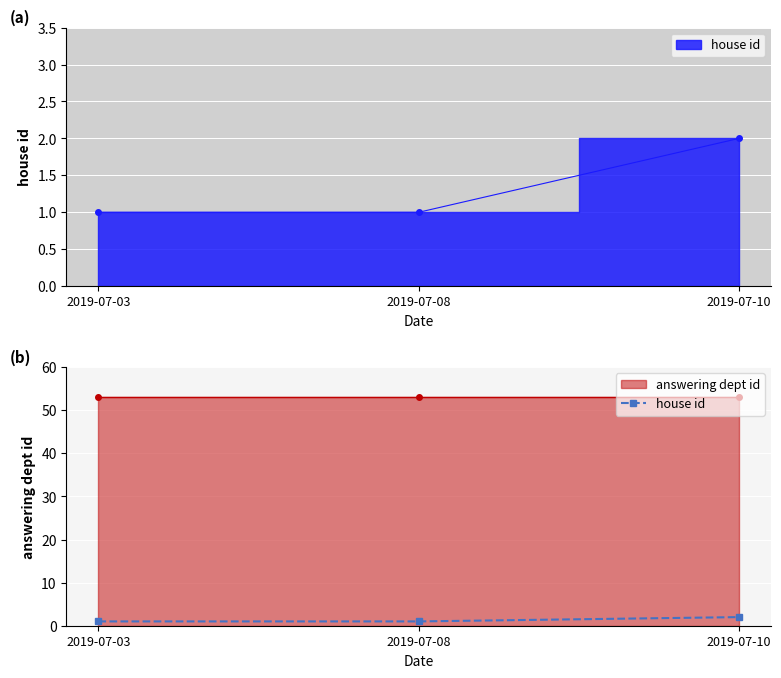

Which category has the highest value across all series?

2019-07-10